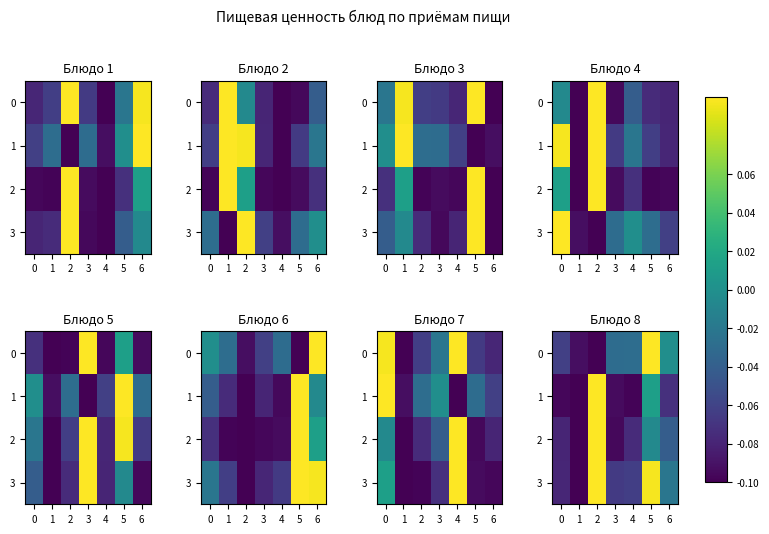

List the series in order of their overall mean, lowest first.

1, 2, 0, 3